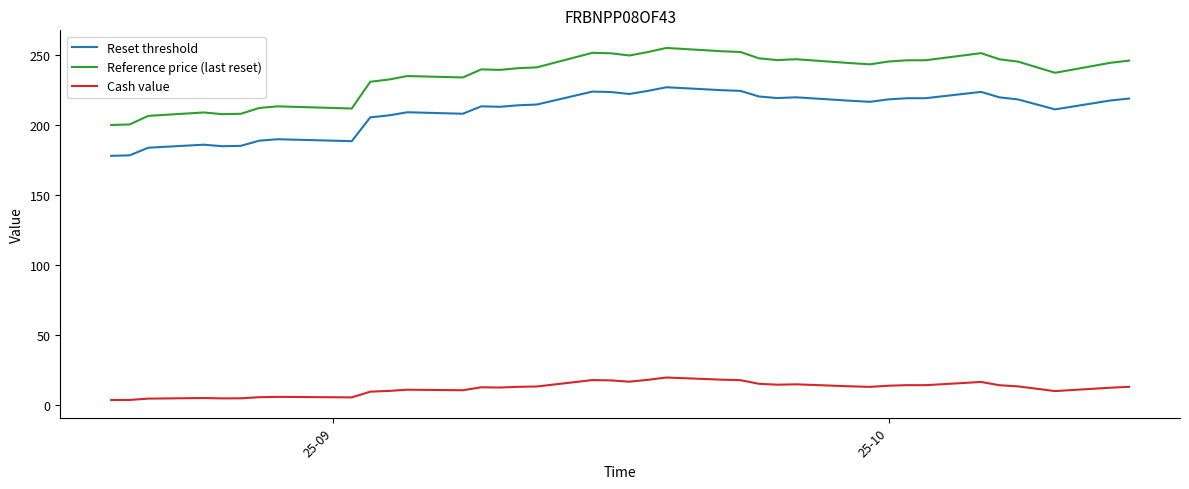

What is the maximum value for Reference price (last reset)?

255.2